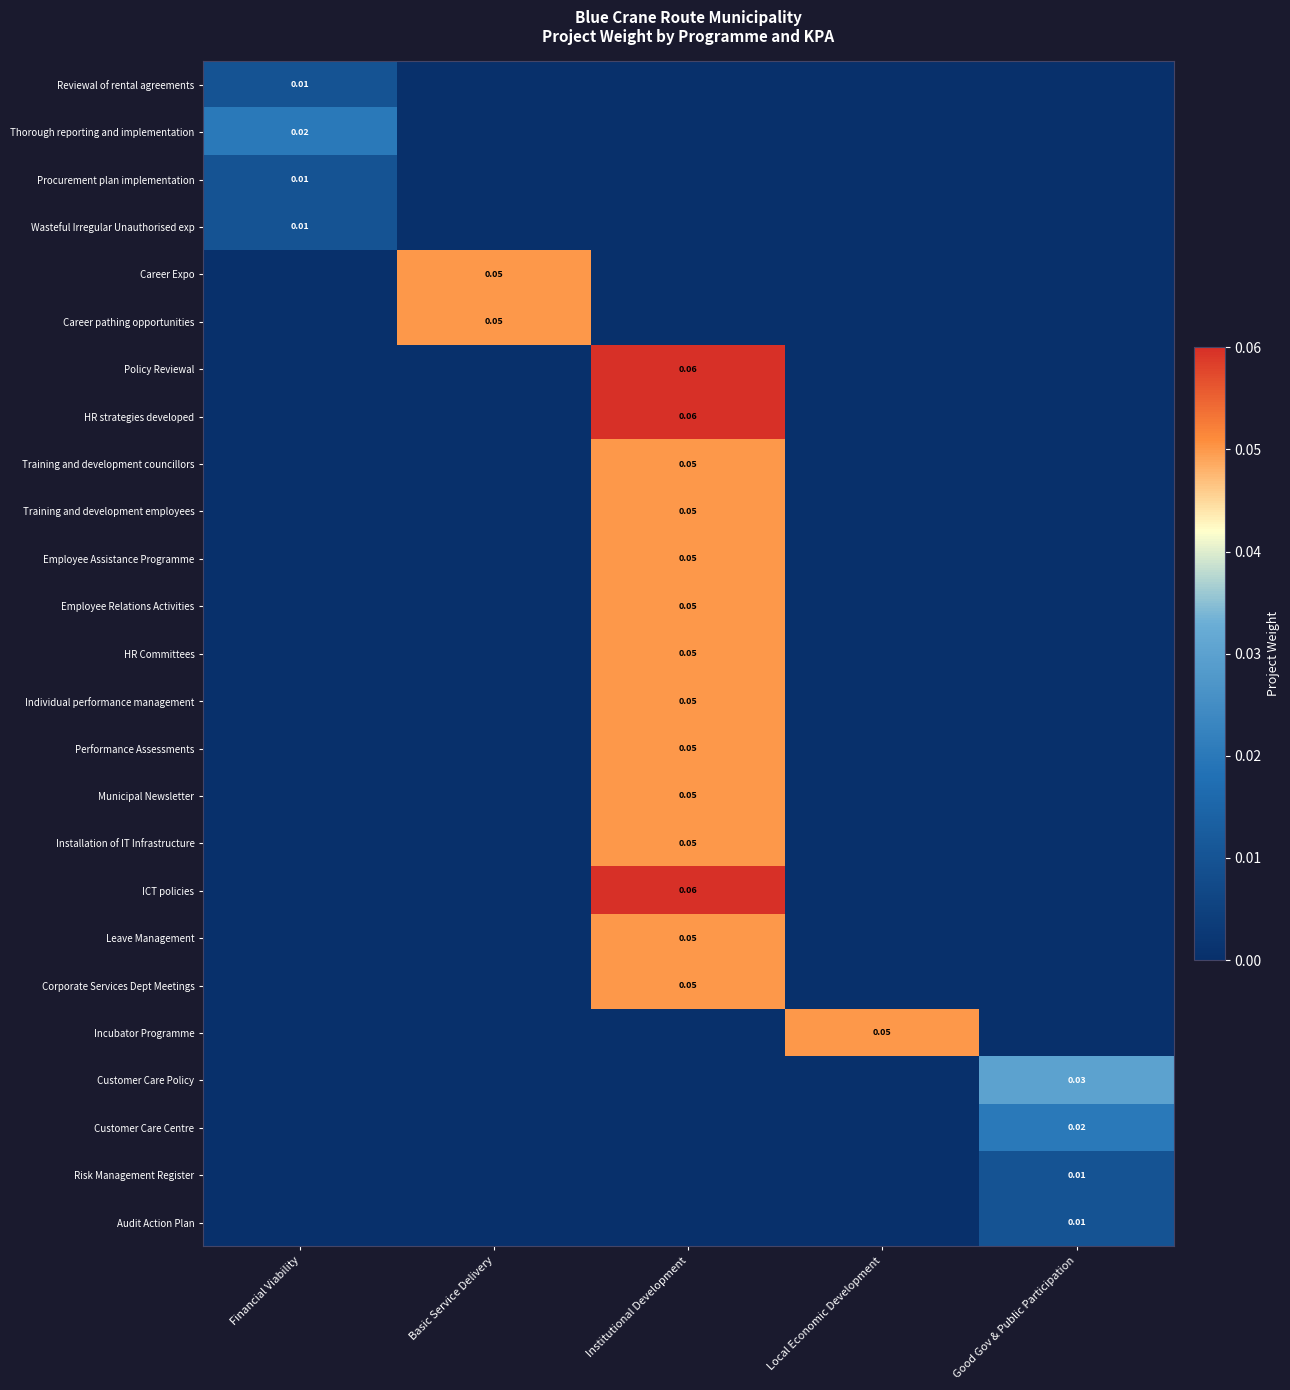

At which label is Employee Relations Activities closest to 0?

Financial Viability